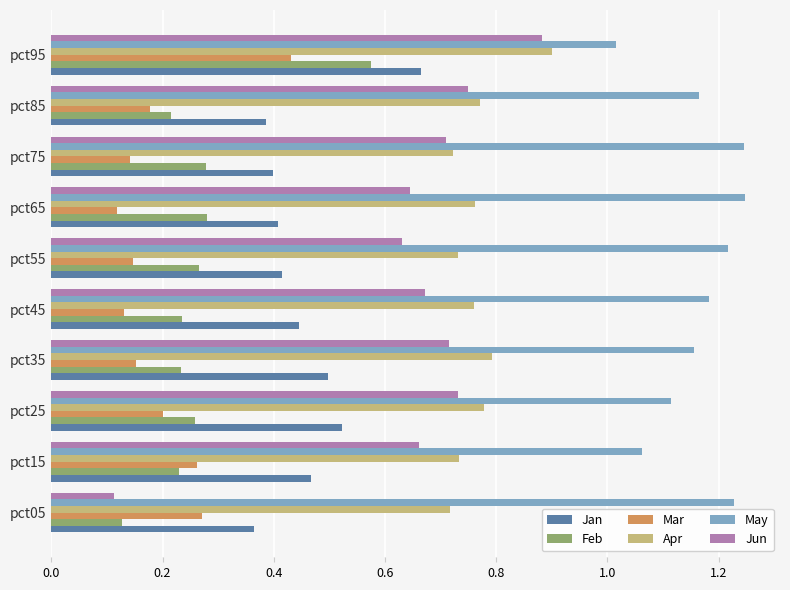

What is the sum of the Apr values at pct25 and pct75?

1.5